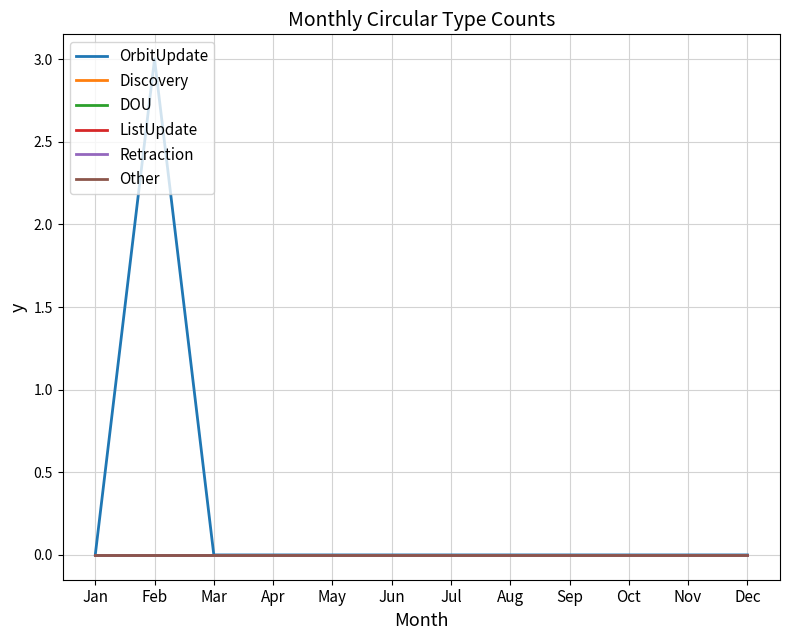

Reading right to left, transcribe all the data shown in this chart.

OrbitUpdate: Dec=0	Nov=0	Oct=0	Sep=0	Aug=0	Jul=0	Jun=0	May=0	Apr=0	Mar=0	Feb=3	Jan=0
Discovery: Dec=0	Nov=0	Oct=0	Sep=0	Aug=0	Jul=0	Jun=0	May=0	Apr=0	Mar=0	Feb=0	Jan=0
DOU: Dec=0	Nov=0	Oct=0	Sep=0	Aug=0	Jul=0	Jun=0	May=0	Apr=0	Mar=0	Feb=0	Jan=0
ListUpdate: Dec=0	Nov=0	Oct=0	Sep=0	Aug=0	Jul=0	Jun=0	May=0	Apr=0	Mar=0	Feb=0	Jan=0
Retraction: Dec=0	Nov=0	Oct=0	Sep=0	Aug=0	Jul=0	Jun=0	May=0	Apr=0	Mar=0	Feb=0	Jan=0
Other: Dec=0	Nov=0	Oct=0	Sep=0	Aug=0	Jul=0	Jun=0	May=0	Apr=0	Mar=0	Feb=0	Jan=0